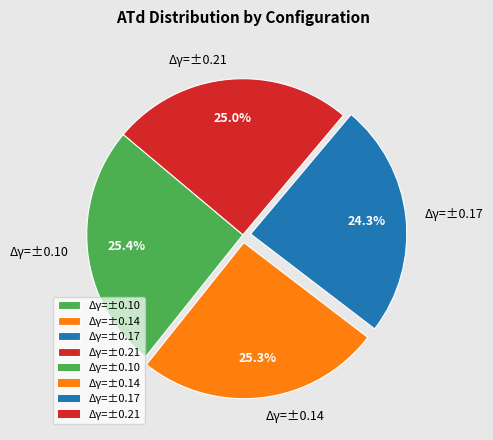

Is there a majority slice in this chart?

No